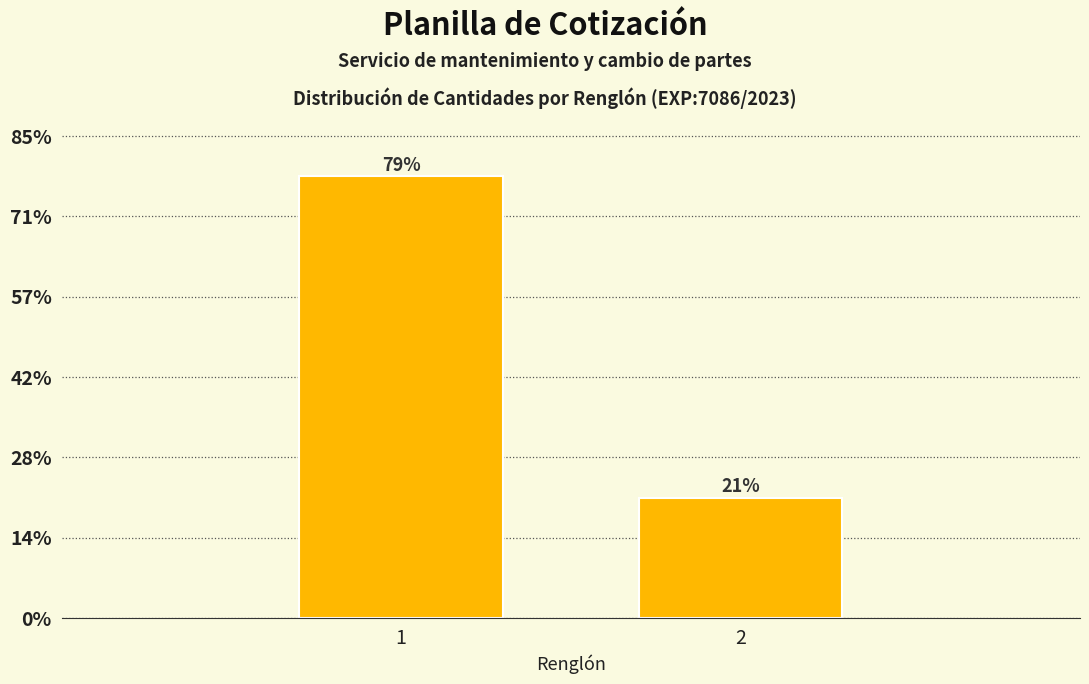

Does the chart contain any negative values?

No